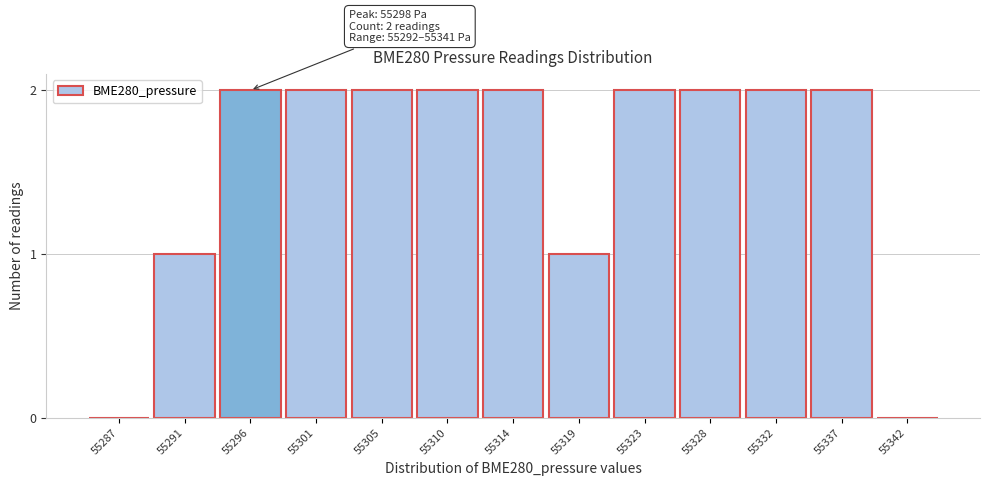

Reading left to right, transcribe all the data shown in this chart.

55287=0	55291=1	55296=2	55301=2	55305=2	55310=2	55314=2	55319=1	55323=2	55328=2	55332=2	55337=2	55342=0